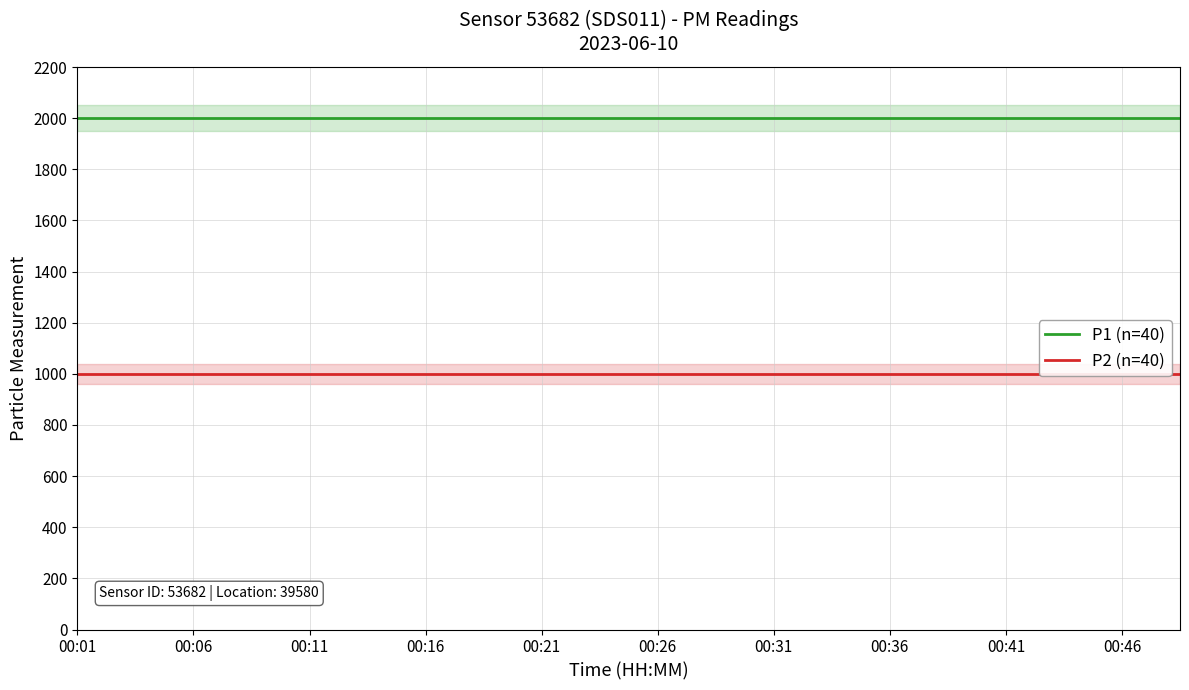

How many data points does each series have?

20